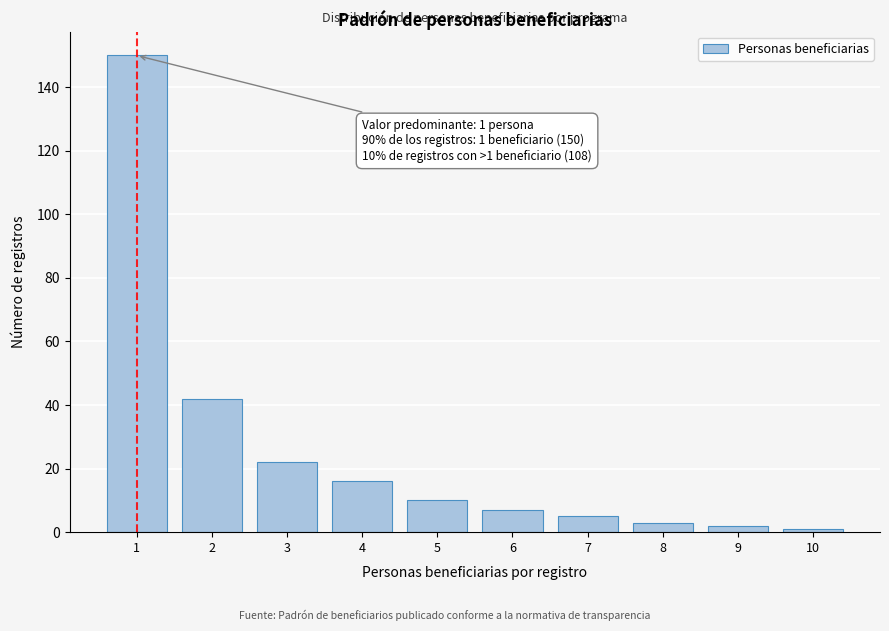

Reading left to right, transcribe all the data shown in this chart.

1=150	2=42	3=22	4=16	5=10	6=7	7=5	8=3	9=2	10=1